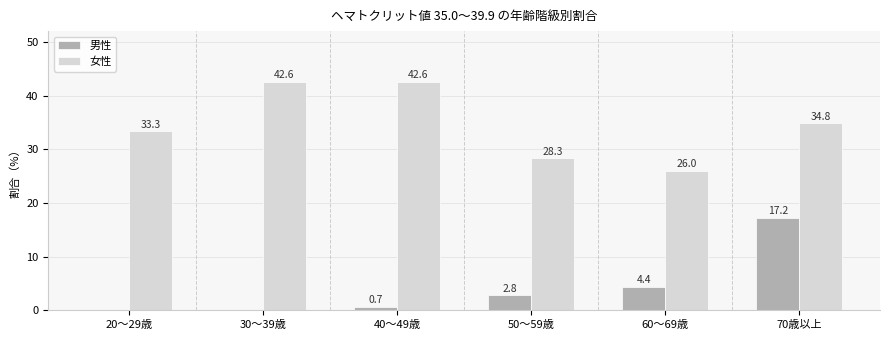

Are the bars horizontal?

No